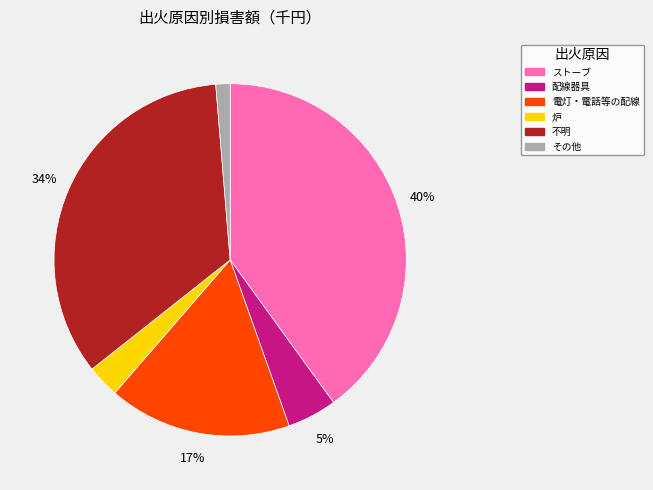

To the nearest percent, what is the difference between the largest and smallest slice percentages?

39%